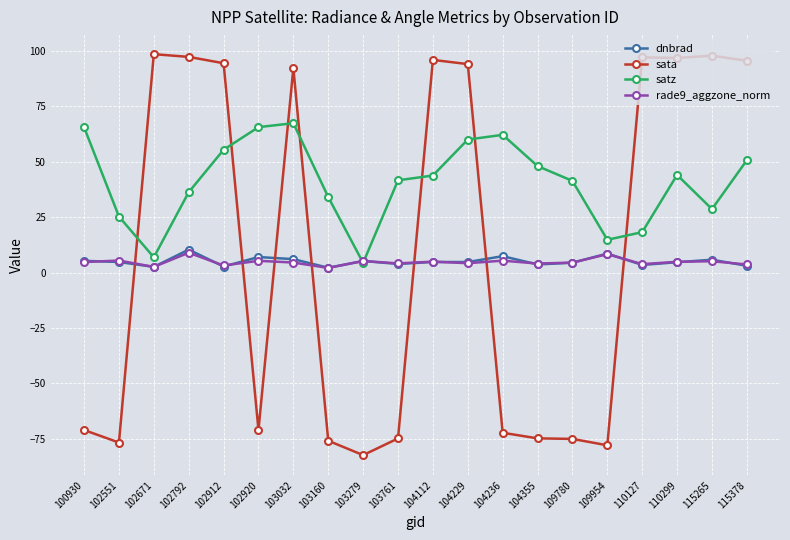

Between which two adjacent categories do sata and rade9_aggzone_norm first intersect?

102551 and 102671